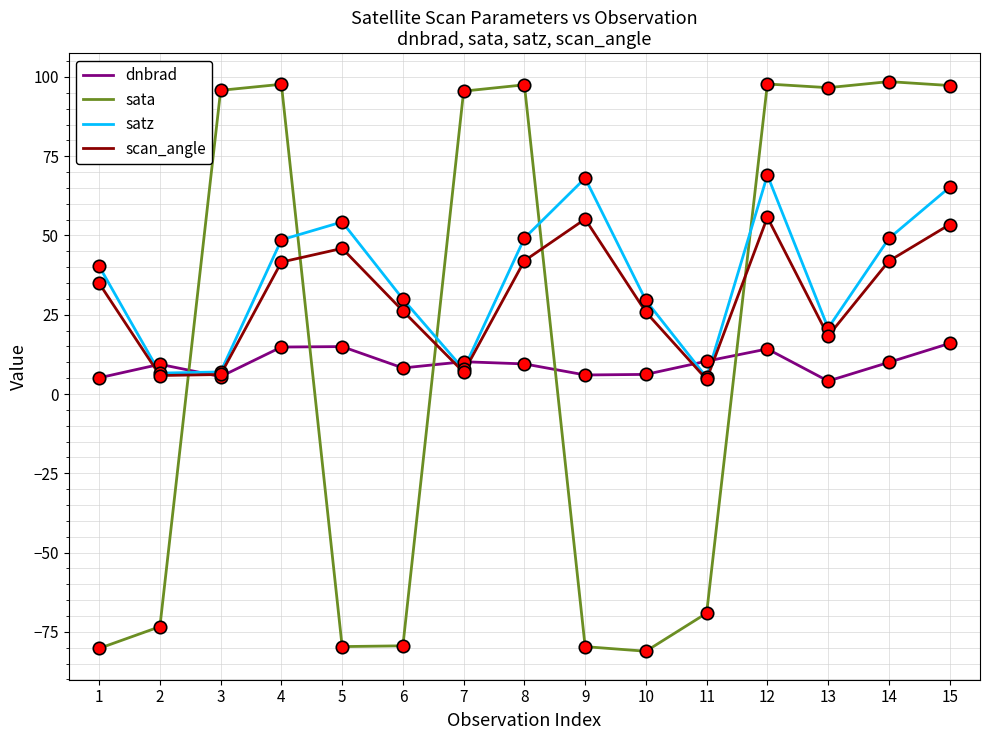

Which series has the largest range (max minus min)?

sata